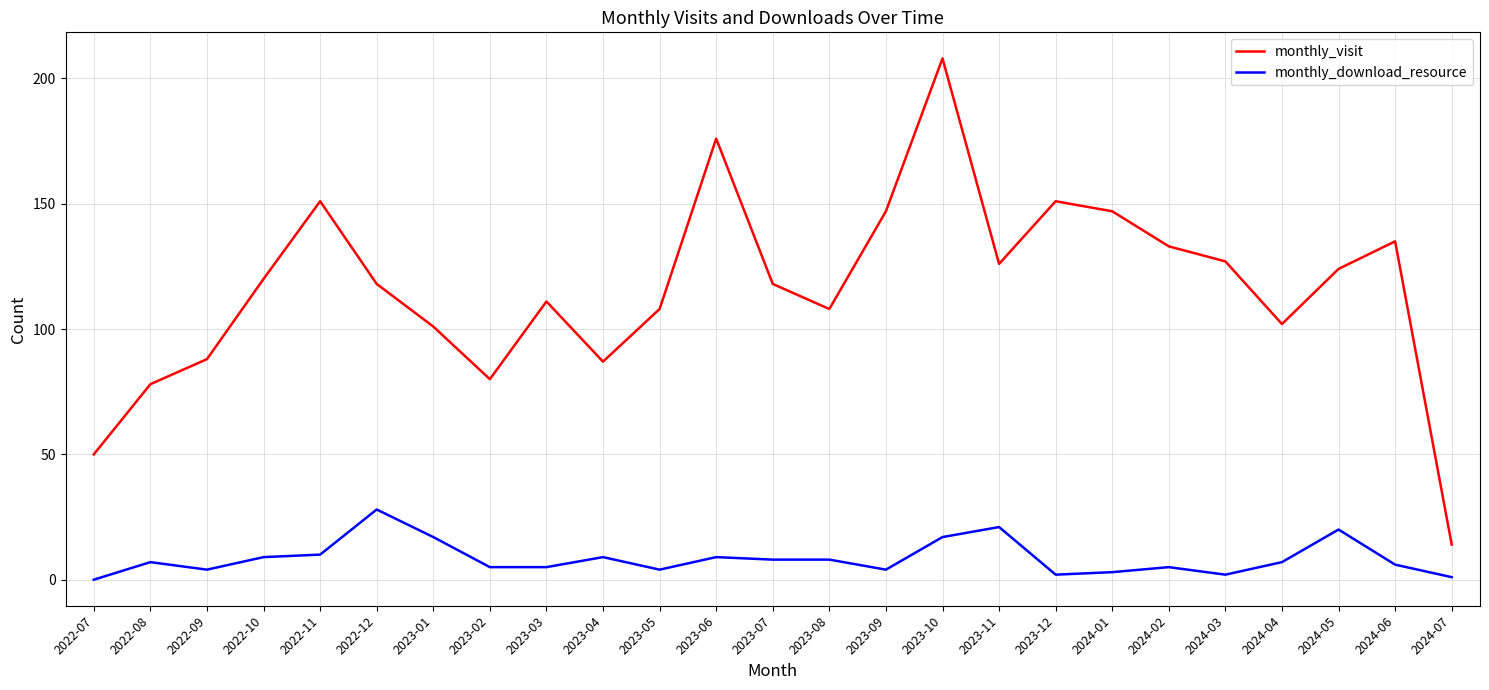

What is the lowest value of the monthly_visit series?

14